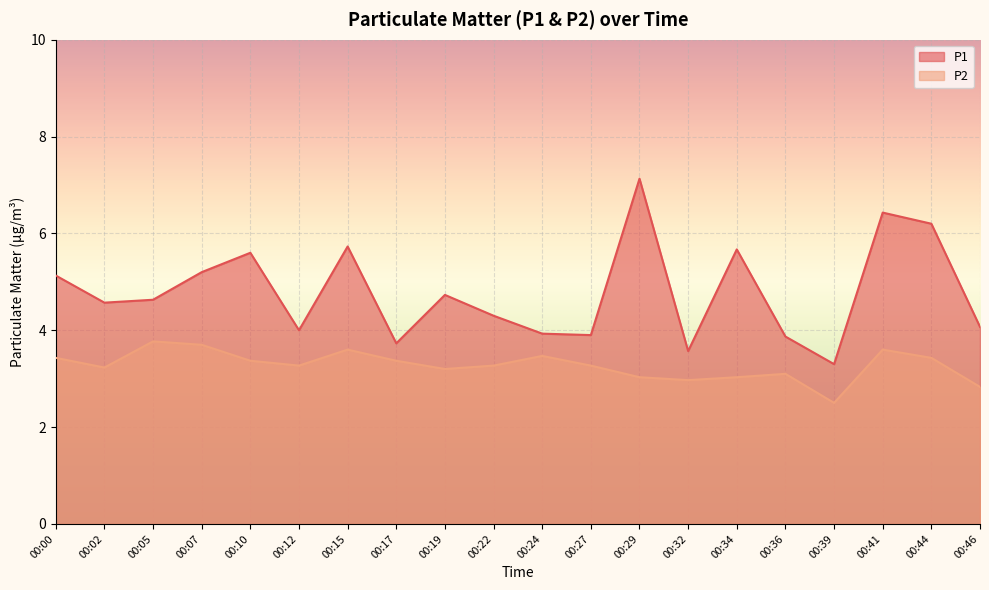

The P1 series shows 11.1 at 00:41. True or false?

False